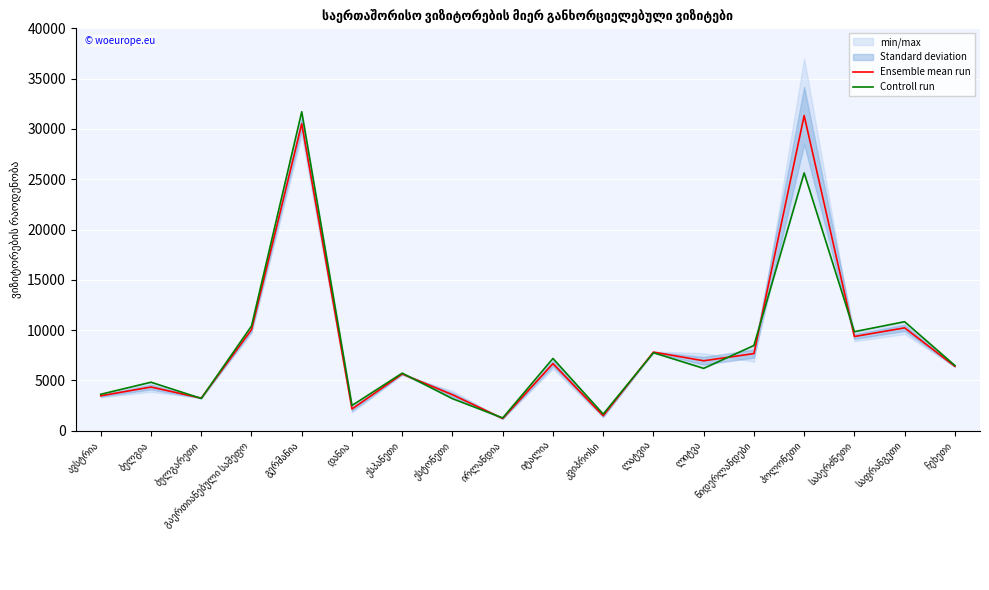

Reading left to right, list all the values displayed in this chart.

Ensemble mean run: ავსტრია=3472.0	ბელგია=4342.0	ბულგარეთი=3235.5	გაერთიანებული სამეფო=10046.5	გერმანია=30510.0	დანია=2157.0	ესპანეთი=5639.0	ესტონეთი=3576.5	ირლანდია=1214.0	იტალია=6669.0	კვიპროსი=1485.5	ლატვია=7814.5	ლიტვა=6952.5	ნიდერლანდები=7666.0	პოლონეთი=31328.0	საბერძნეთი=9365.0	საფრანგეთი=10224.5	ჩეხეთი=6404.0
Controll run: ავსტრია=3624.0	ბელგია=4821.0	ბულგარეთი=3209.0	გაერთიანებული სამეფო=10407.0	გერმანია=31708.0	დანია=2509.0	ესპანეთი=5725.0	ესტონეთი=3183.0	ირლანდია=1270.0	იტალია=7184.0	კვიპროსი=1656.0	ლატვია=7751.0	ლიტვა=6197.0	ნიდერლანდები=8471.0	პოლონეთი=25630.0	საბერძნეთი=9844.0	საფრანგეთი=10837.0	ჩეხეთი=6485.0